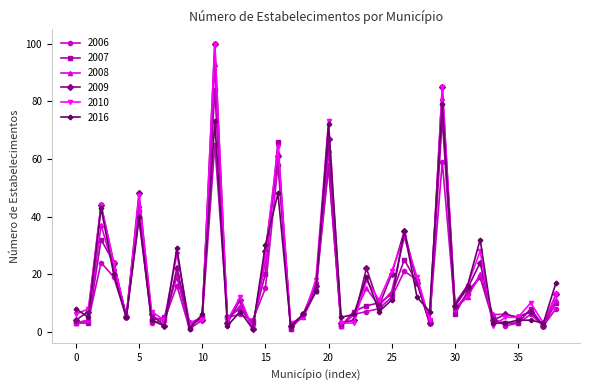

True or false: 2016 has more than 1 points higher than both neighbors.

True